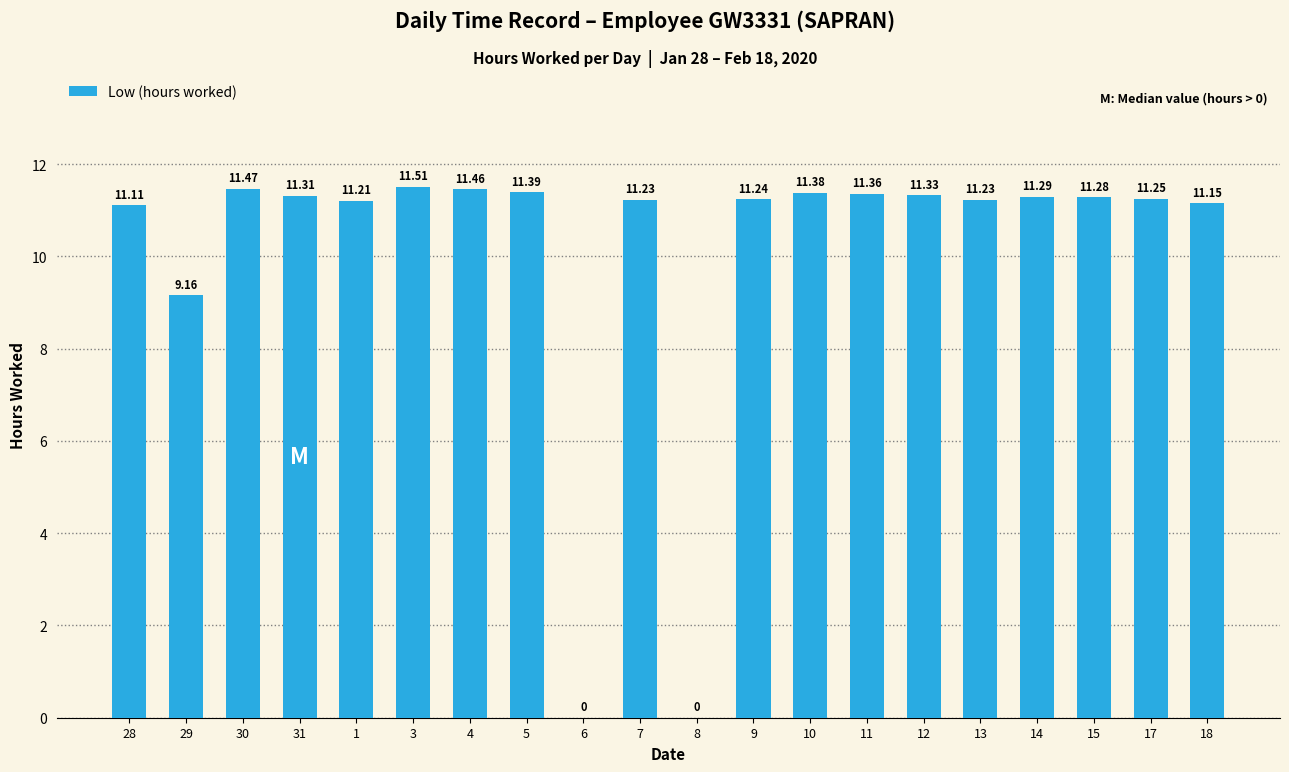

What is the sum of all values?

201.4